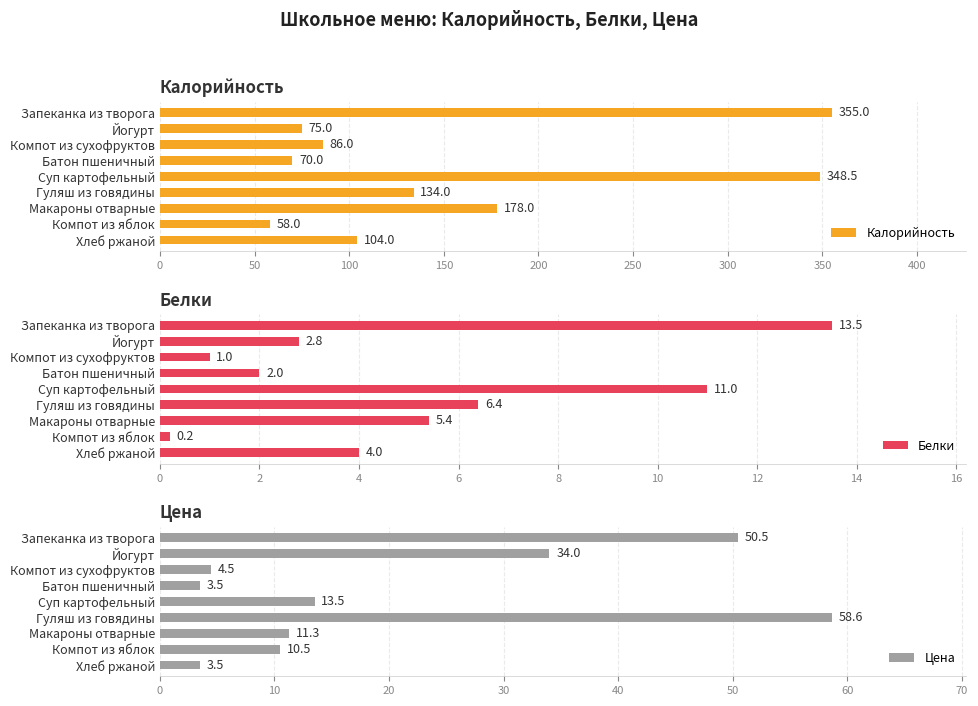

Reading left to right, what are all the values shown in this chart?

Калорийность: 355.0	75.0	86.0	70.0	348.5	134.0	178.0	58.0	104.0
Белки: 13.5	2.8	1.0	2.0	11.0	6.4	5.4	0.2	4.0
Цена: 50.5	34.0	4.5	3.5	13.5	58.6	11.3	10.5	3.5